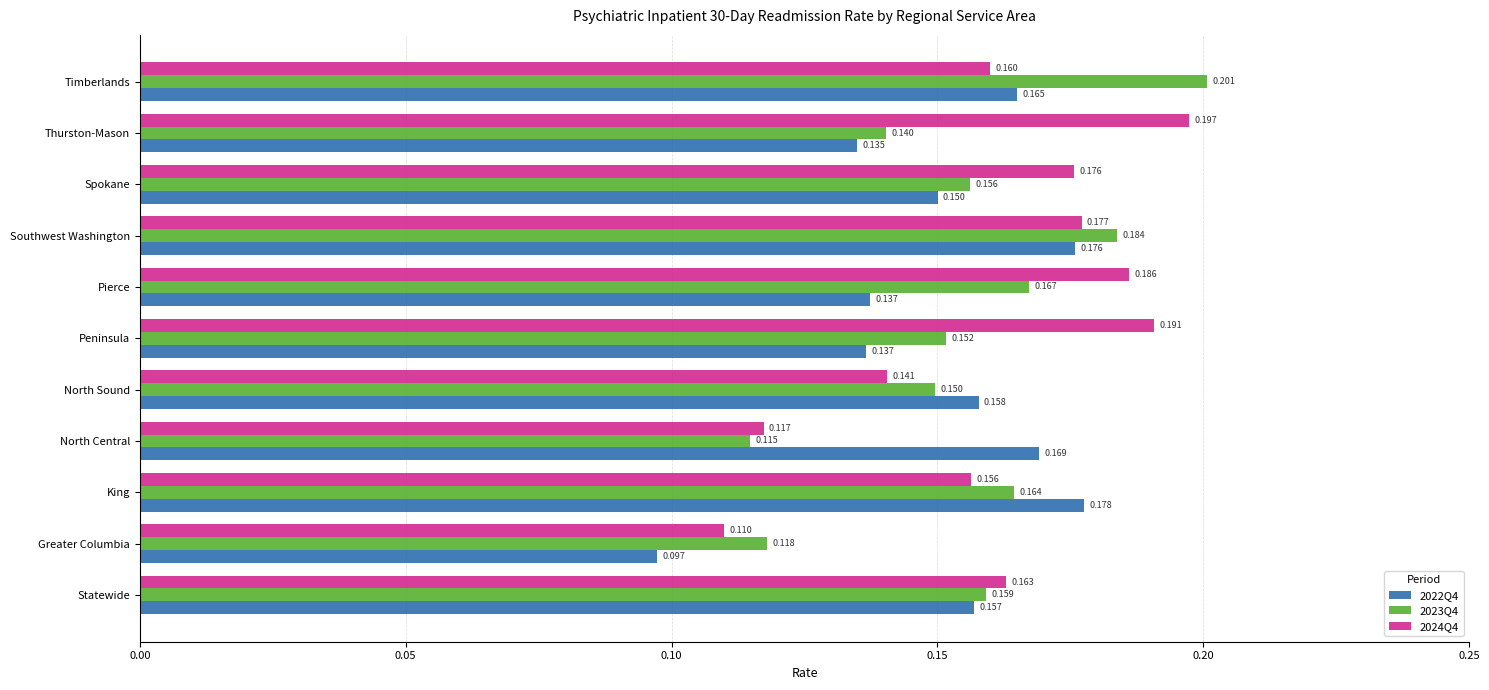

Which category has the highest value in the 2023Q4 series?

Timberlands